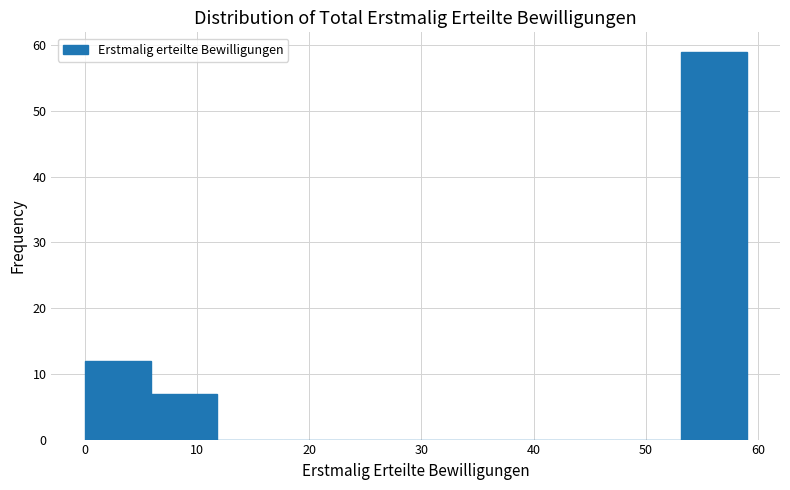

Reading left to right, list every bar in this chart as the range it spans on the x-axis followed by its height. Neither the bar edges nor the heights are printed on the chart, so give them approximately, as read against the axes.

0.0 to 5.9: 12
5.9 to 11.8: 7
11.8 to 17.7: 0
17.7 to 23.6: 0
23.6 to 29.5: 0
29.5 to 35.4: 0
35.4 to 41.3: 0
41.3 to 47.2: 0
47.2 to 53.1: 0
53.1 to 59.0: 59